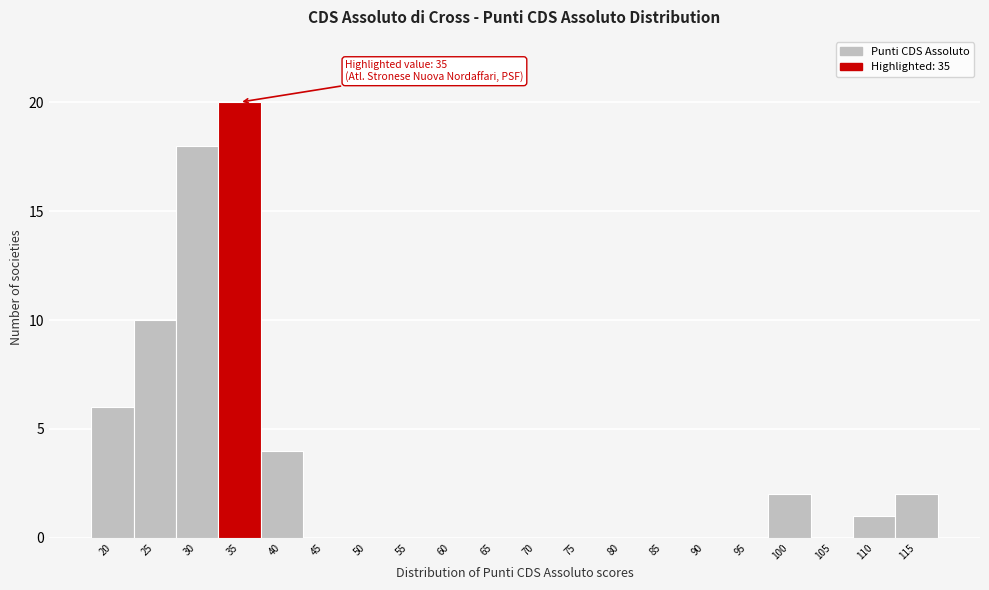

Reading left to right, transcribe all the data shown in this chart.

20=6	25=10	30=18	35=20	40=4	45=0	50=0	55=0	60=0	65=0	70=0	75=0	80=0	85=0	90=0	95=0	100=2	105=0	110=1	115=2